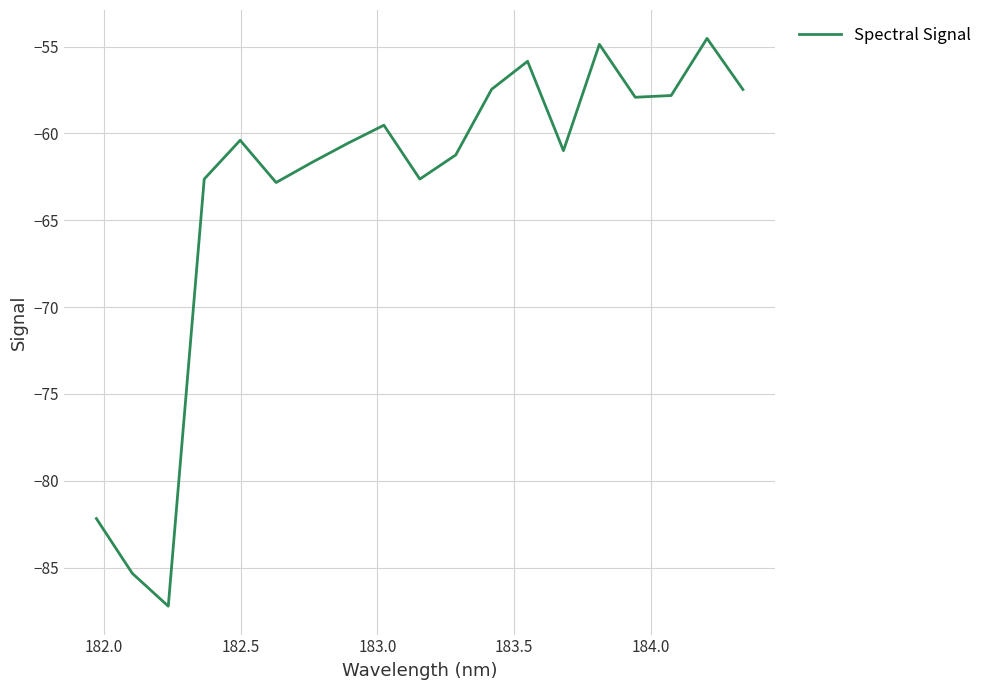

What is the difference between the maximum and minimum values?

32.7